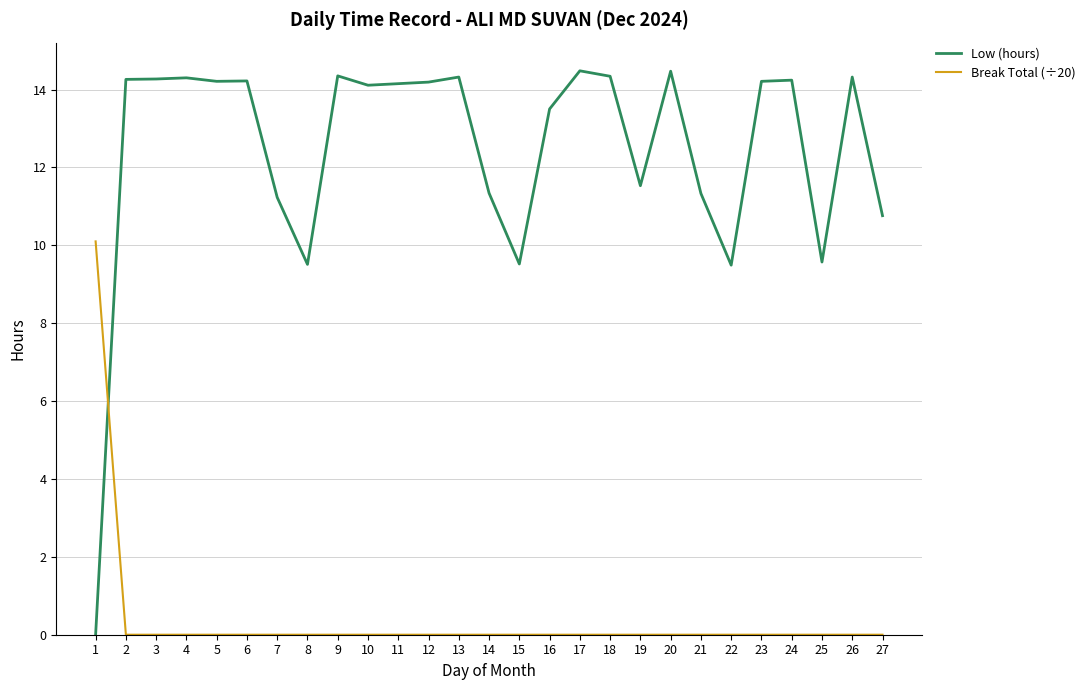

What is the highest value of the Break Total (÷20) series?

10.1